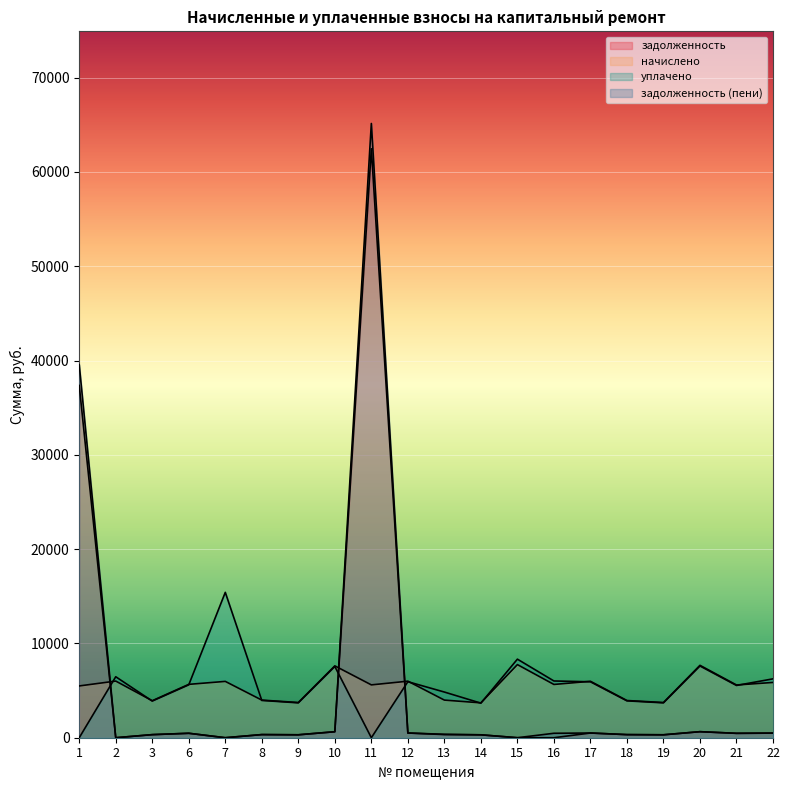

What is the difference between the maximum and minimum values in the уплачено series?

15418.0